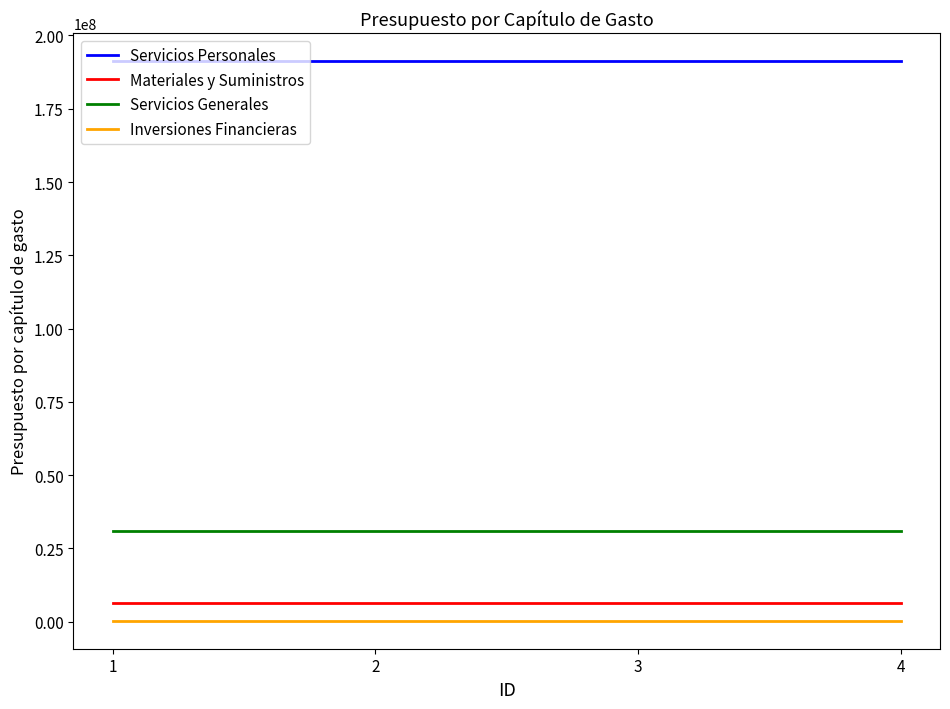

Reading right to left, transcribe all the data shown in this chart.

Servicios Personales: 4=191224192	3=191224192	2=191224192	1=191224192
Materiales y Suministros: 4=6474987	3=6474987	2=6474987	1=6474987
Servicios Generales: 4=30773498	3=30773498	2=30773498	1=30773498
Inversiones Financieras: 4=290000	3=290000	2=290000	1=290000